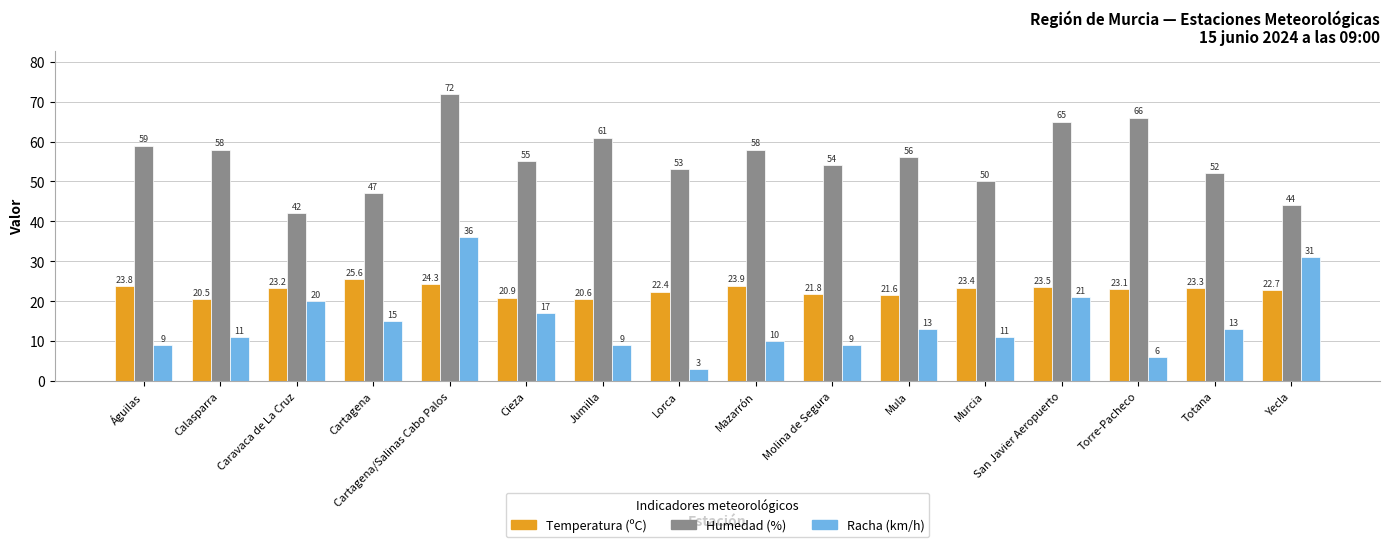

Reading left to right, extract all data points from this chart.

Temperatura (ºC): Águilas=23.8	Calasparra=20.5	Caravaca de La Cruz=23.2	Cartagena=25.6	Cartagena/Salinas Cabo Palos=24.3	Cieza=20.9	Jumilla=20.6	Lorca=22.4	Mazarrón=23.9	Molina de Segura=21.8	Mula=21.6	Murcia=23.4	San Javier Aeropuerto=23.5	Torre-Pacheco=23.1	Totana=23.3	Yecla=22.7
Humedad (%): Águilas=59.0	Calasparra=58.0	Caravaca de La Cruz=42.0	Cartagena=47.0	Cartagena/Salinas Cabo Palos=72.0	Cieza=55.0	Jumilla=61.0	Lorca=53.0	Mazarrón=58.0	Molina de Segura=54.0	Mula=56.0	Murcia=50.0	San Javier Aeropuerto=65.0	Torre-Pacheco=66.0	Totana=52.0	Yecla=44.0
Racha (km/h): Águilas=9.0	Calasparra=11.0	Caravaca de La Cruz=20.0	Cartagena=15.0	Cartagena/Salinas Cabo Palos=36.0	Cieza=17.0	Jumilla=9.0	Lorca=3.0	Mazarrón=10.0	Molina de Segura=9.0	Mula=13.0	Murcia=11.0	San Javier Aeropuerto=21.0	Torre-Pacheco=6.0	Totana=13.0	Yecla=31.0